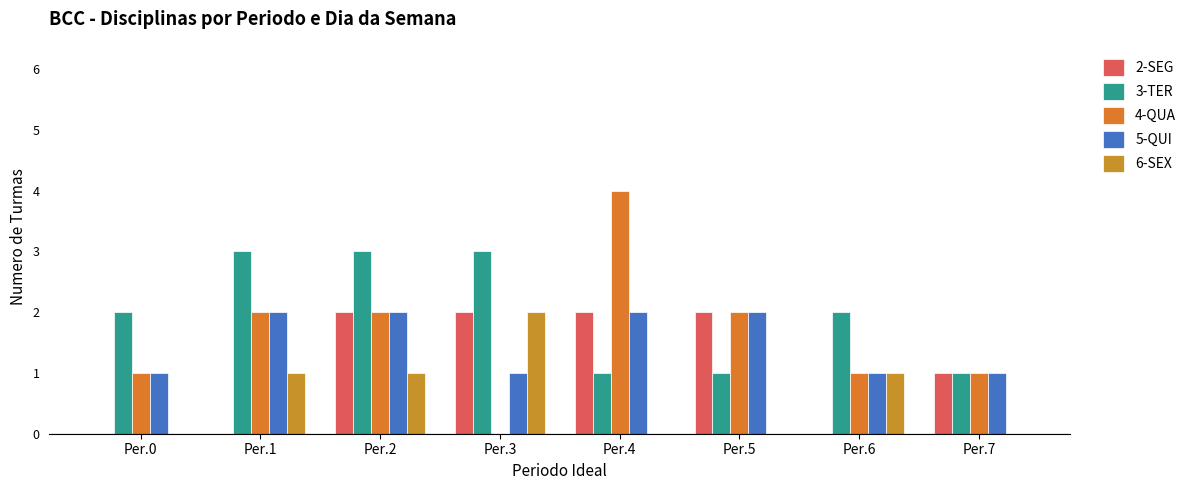

What is the difference between the 5-QUI values at Per.0 and Per.1?

1